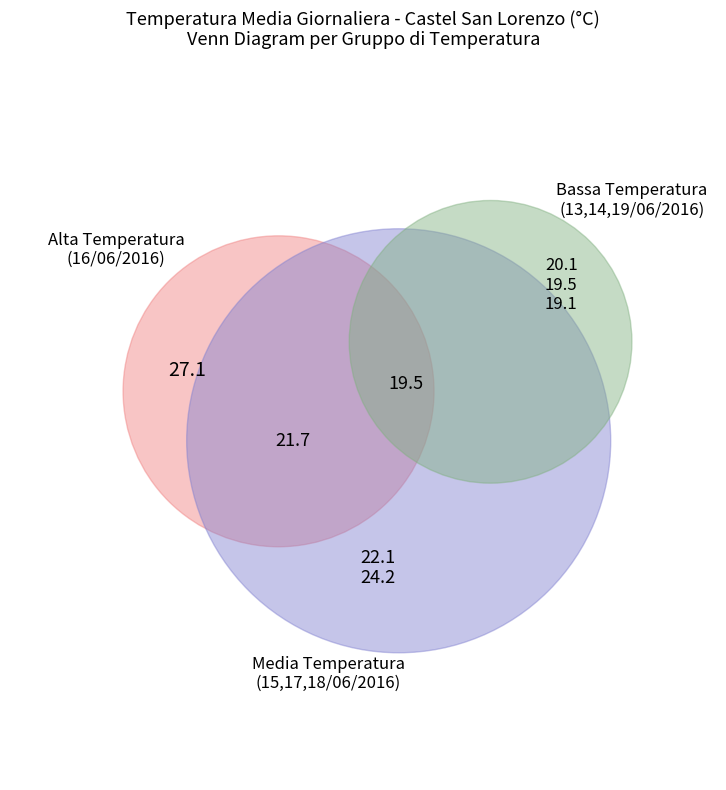

To the nearest percent, what percentage of the pie is 15/06/2016?

14%